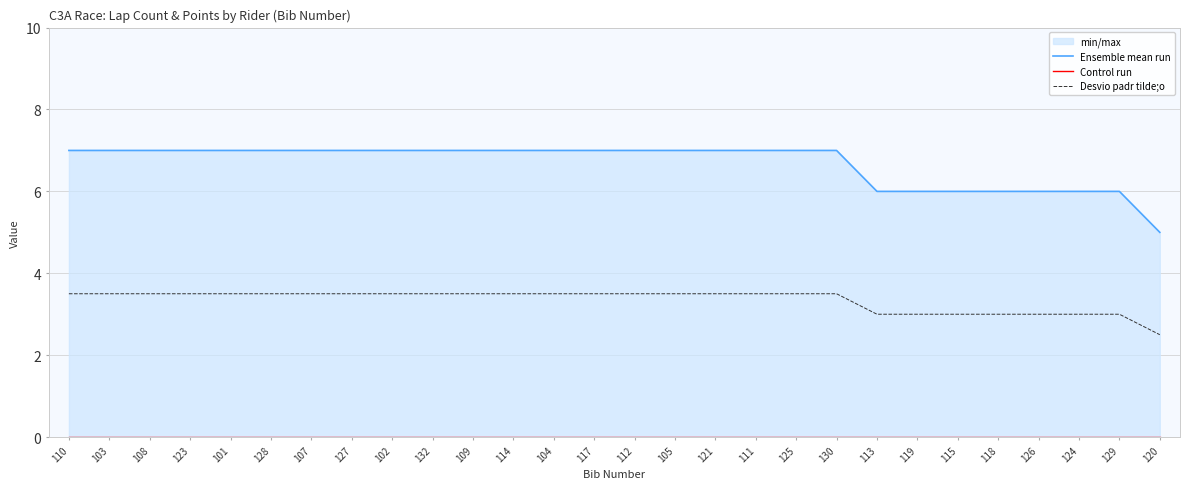

At how many categories does at least one series exceed 0?

28